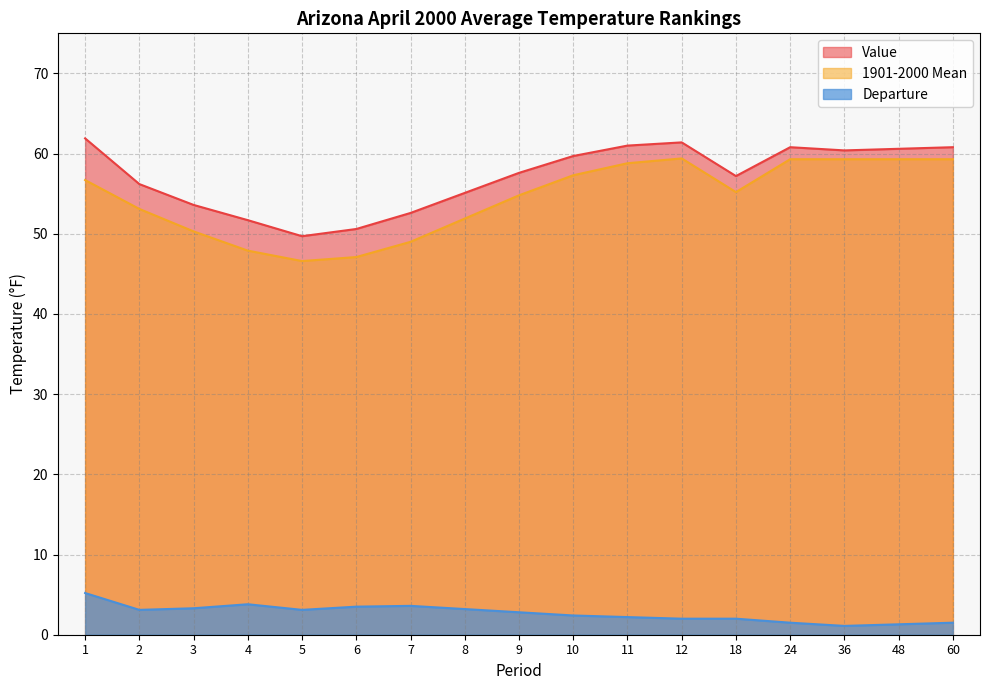

True or false: Value has a value of 76.9 at 7.

False